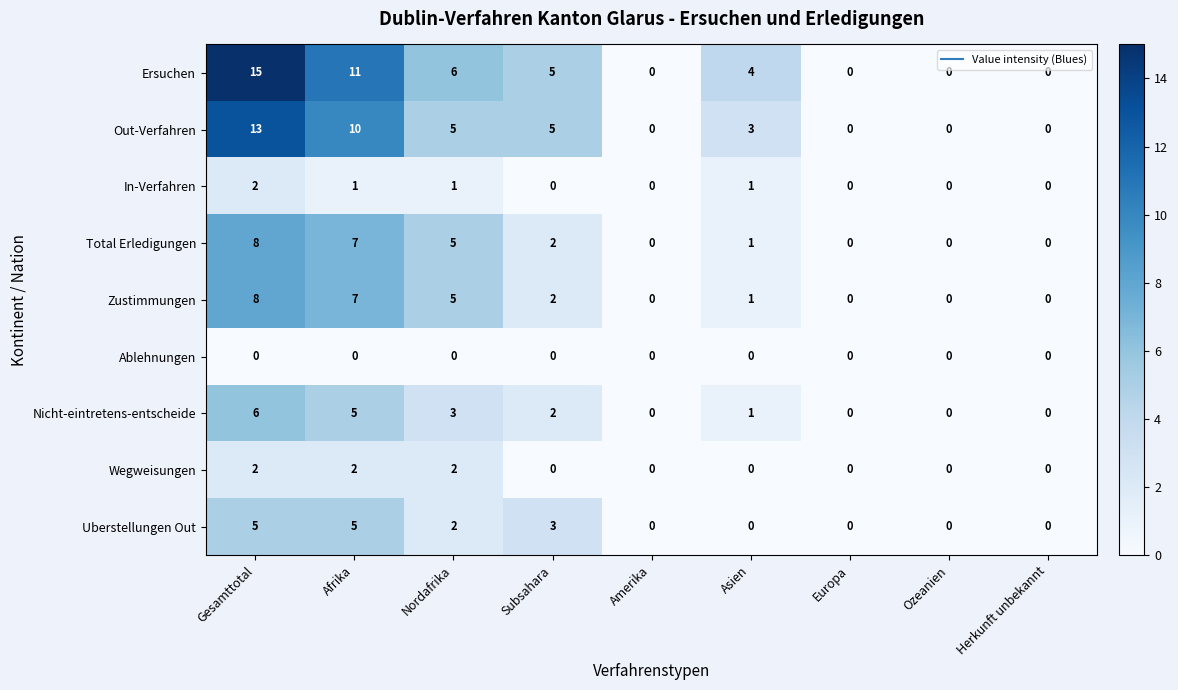

Count the number of data series in this chart.

9